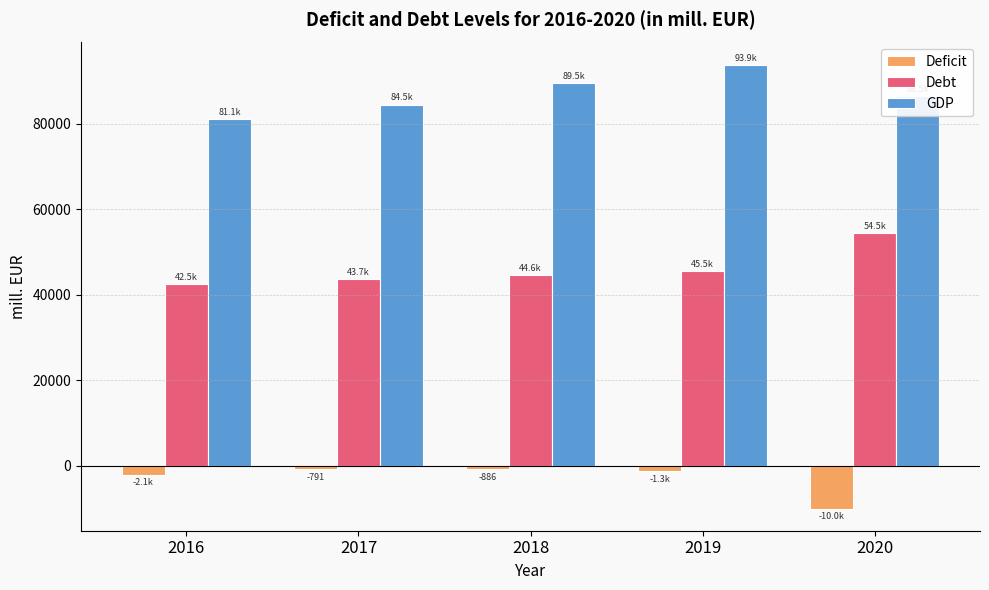

Is it true that GDP equals 46371.5 at 2019?

False